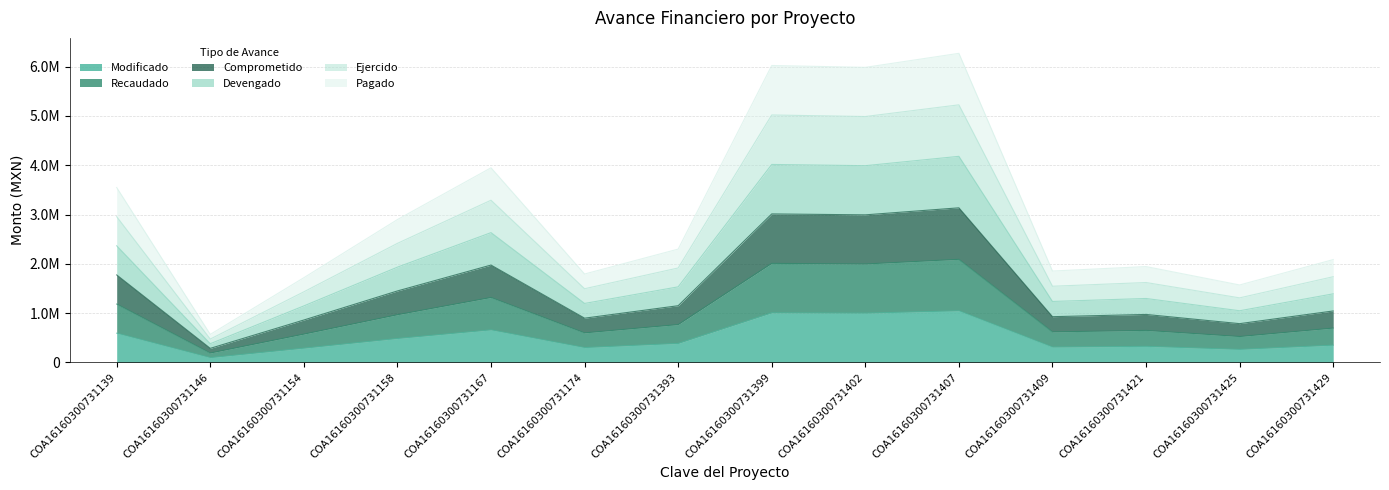

Rank the series at COA16160300731139 from lowest to highest value.

Modificado, Recaudado, Comprometido, Devengado, Ejercido, Pagado